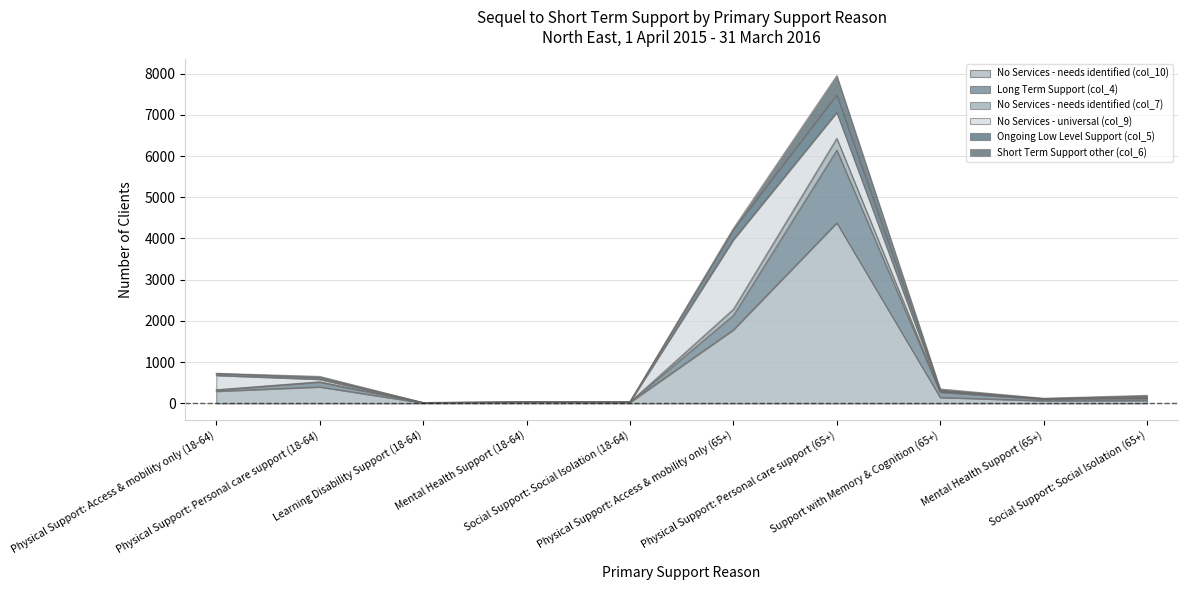

At which label is Long Term Support (col_4) closest to 3080?

Physical Support: Access & mobility only (65+)